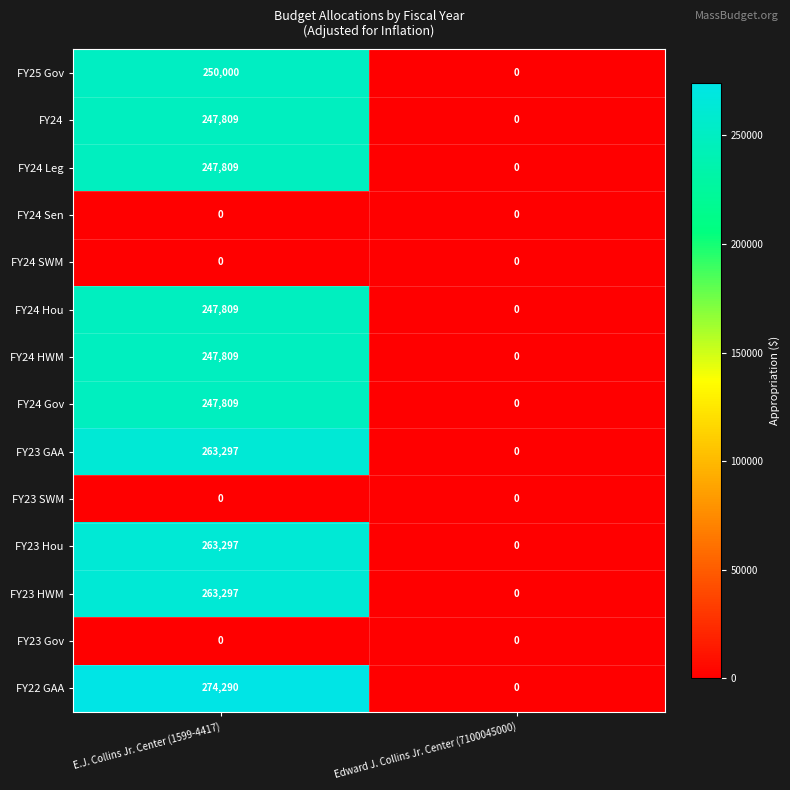

Is it true that FY23 GAA equals 263297 at E.J. Collins Jr. Center (1599-4417)?

True